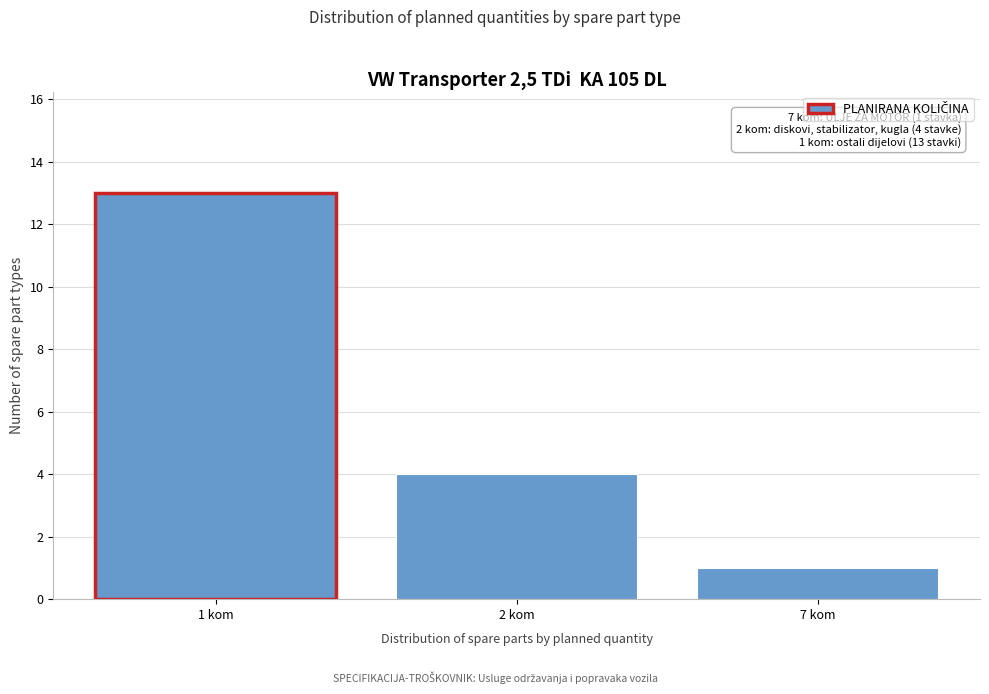

Reading left to right, extract all data points from this chart.

1 kom=13	2 kom=4	7 kom=1